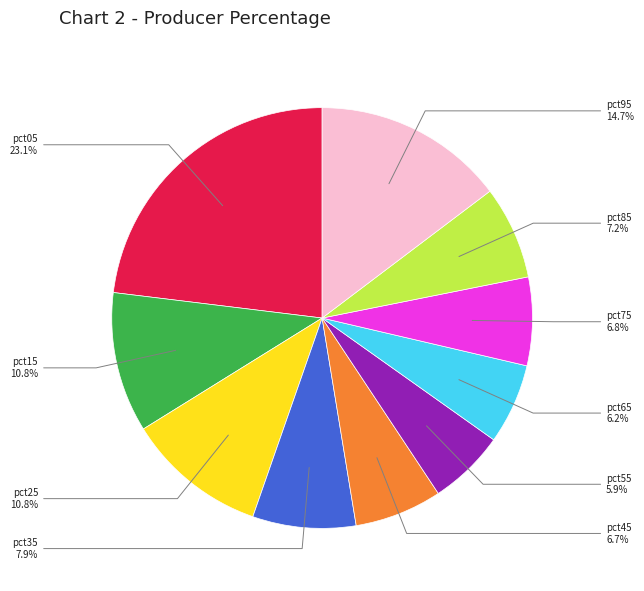

Is there any slice that represents more than half of the pie?

No